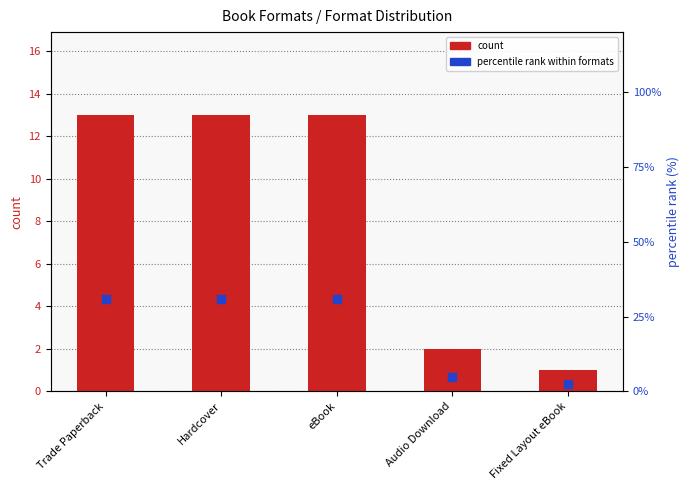

What are all the series names shown in the legend?

count, percentile rank